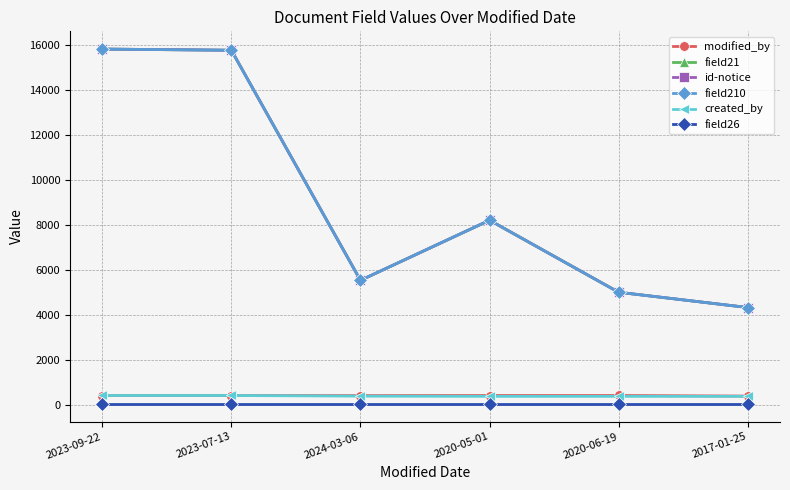

Is this an area chart (filled region under the line)?

No